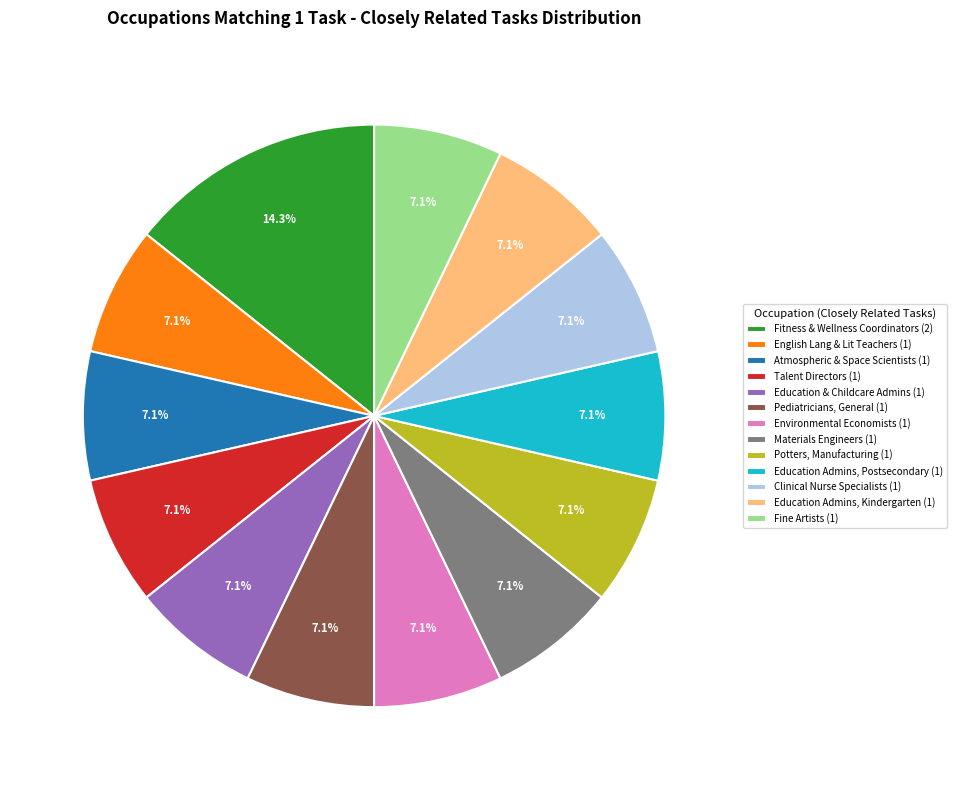

Count the number of slices in the pie.

13